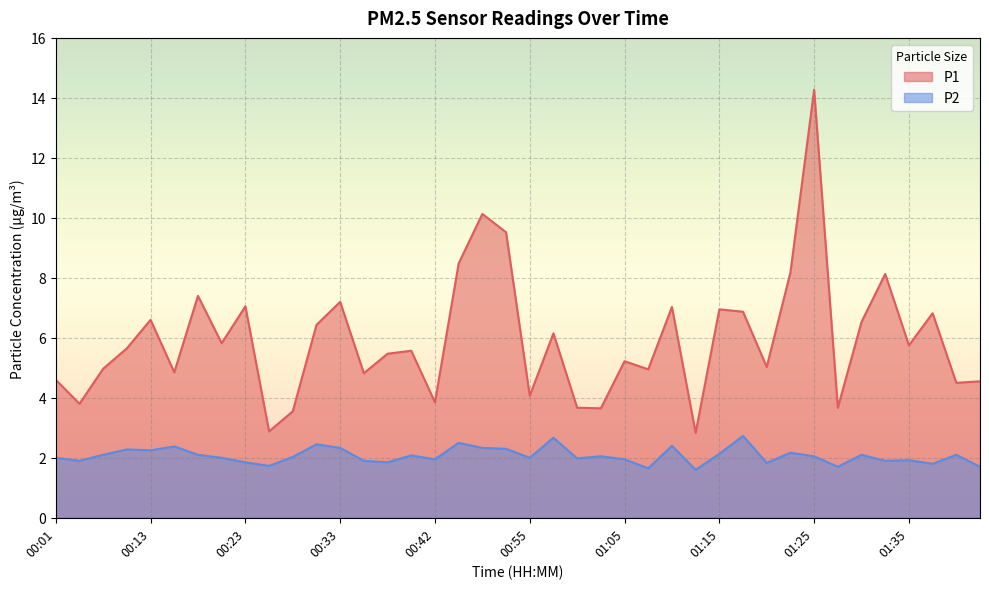

In P2, how many points are lower than both neighbors (excluding endpoints)?

13